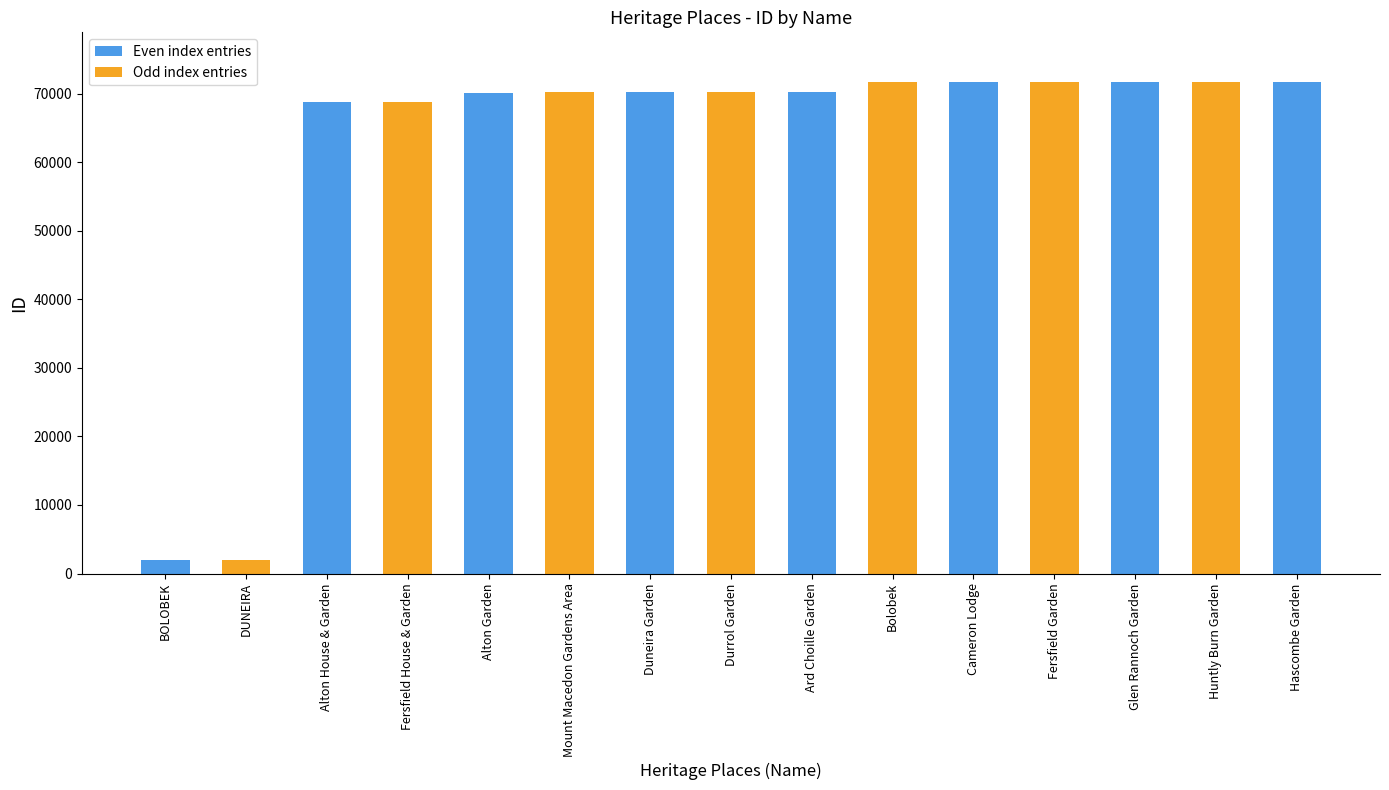

The value at Alton House & Garden is 68806. True or false?

True